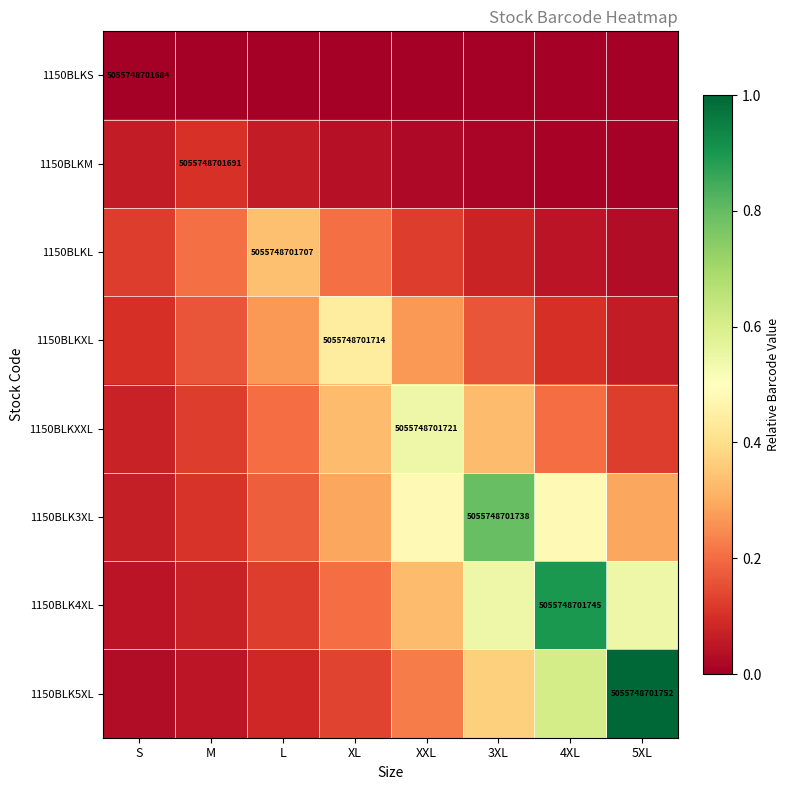

Count the 1150BLKXXL values in the range 0 to 1.

8